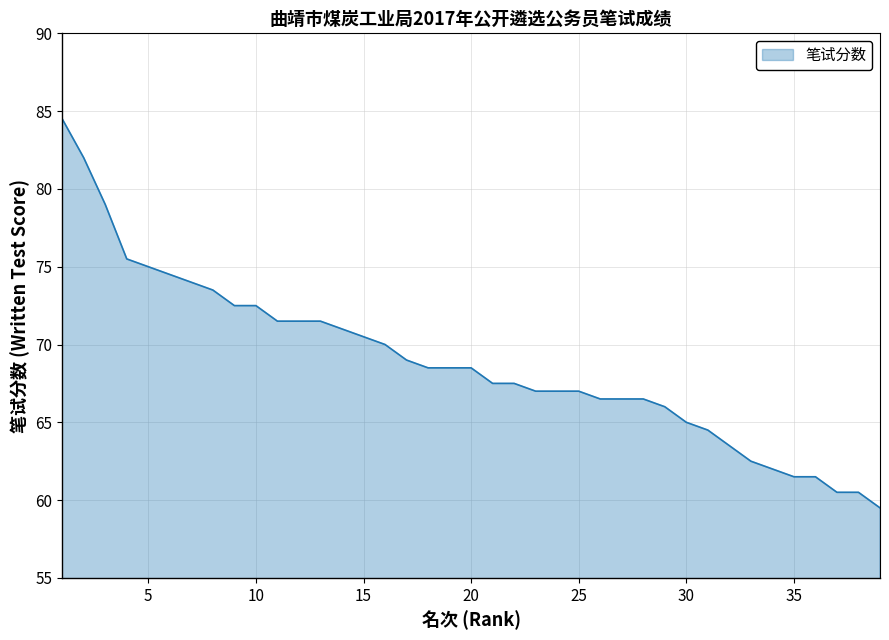

What is the difference between the maximum and minimum values?

25.0